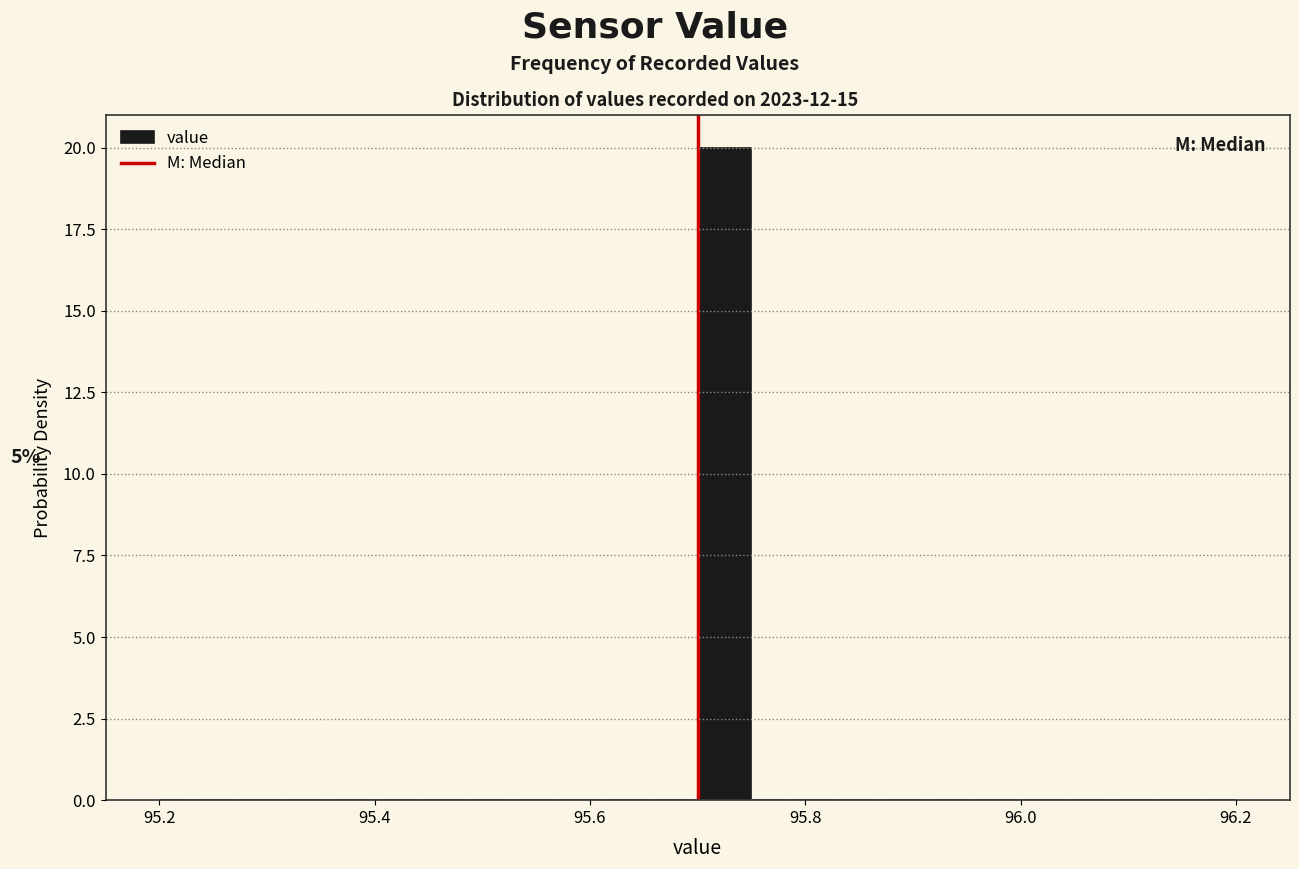

Around what value on the x-axis is the tallest bar? Give the approximate position of its centre, as read against the axis.

95.72